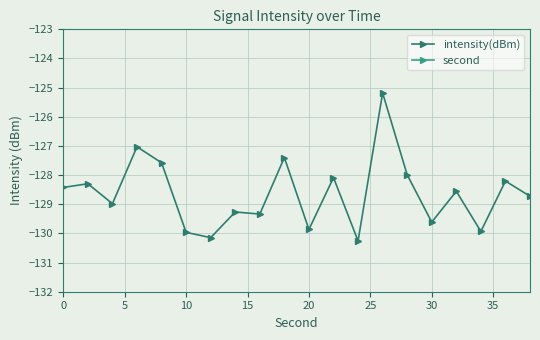

True or false: intensity(dBm) has more than 0 interior local peaks.

True